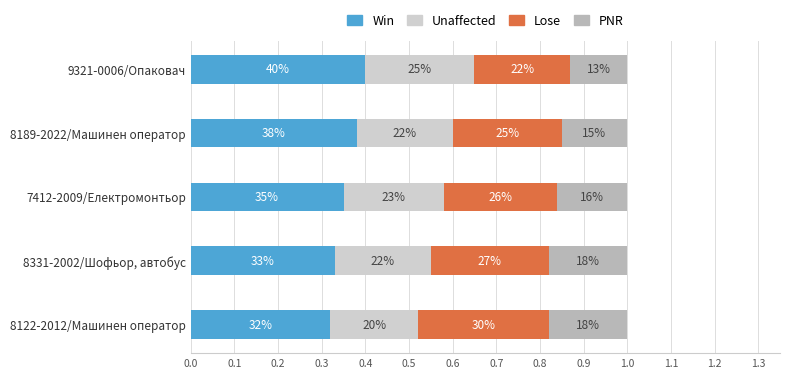

What are all the series names shown in the legend?

Win, Unaffected, Lose, PNR